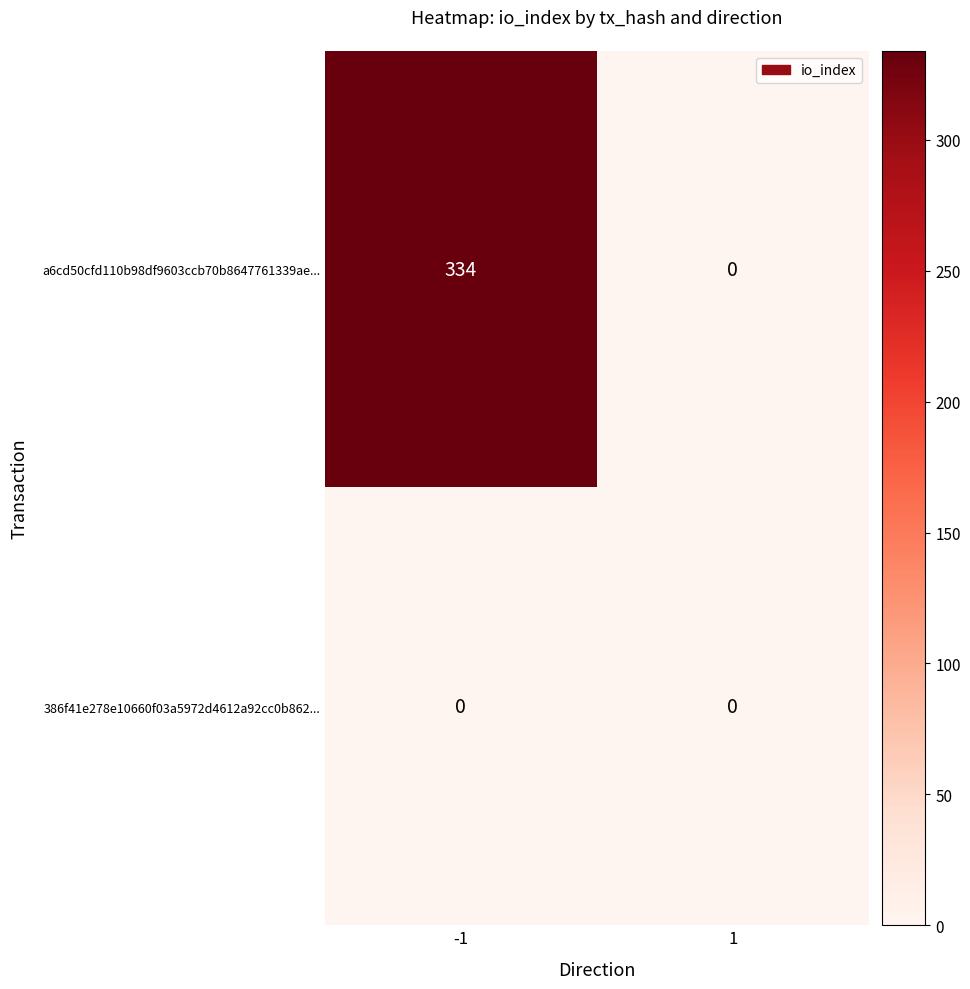

At which category is the sum across all series the highest?

-1